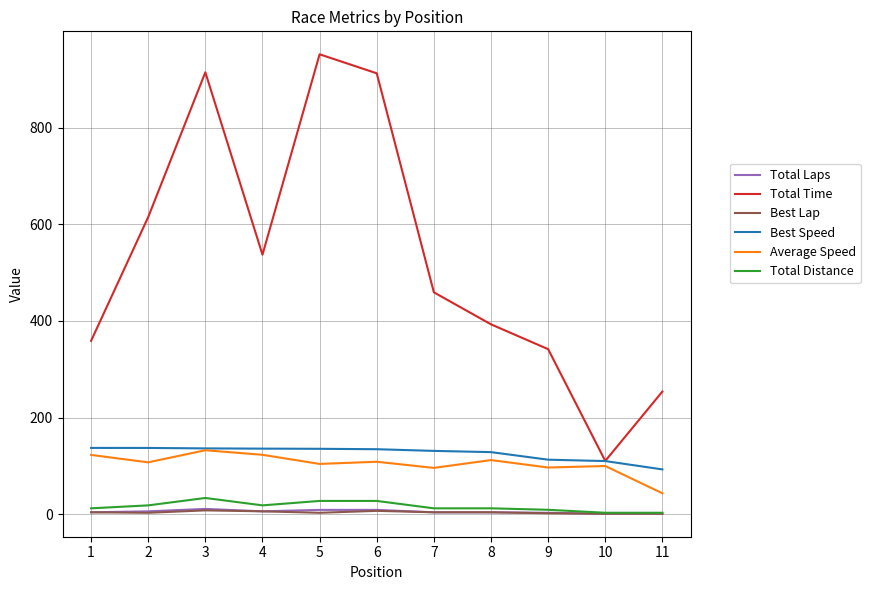

True or false: Total Distance has a value of 12.2 at 7.

True